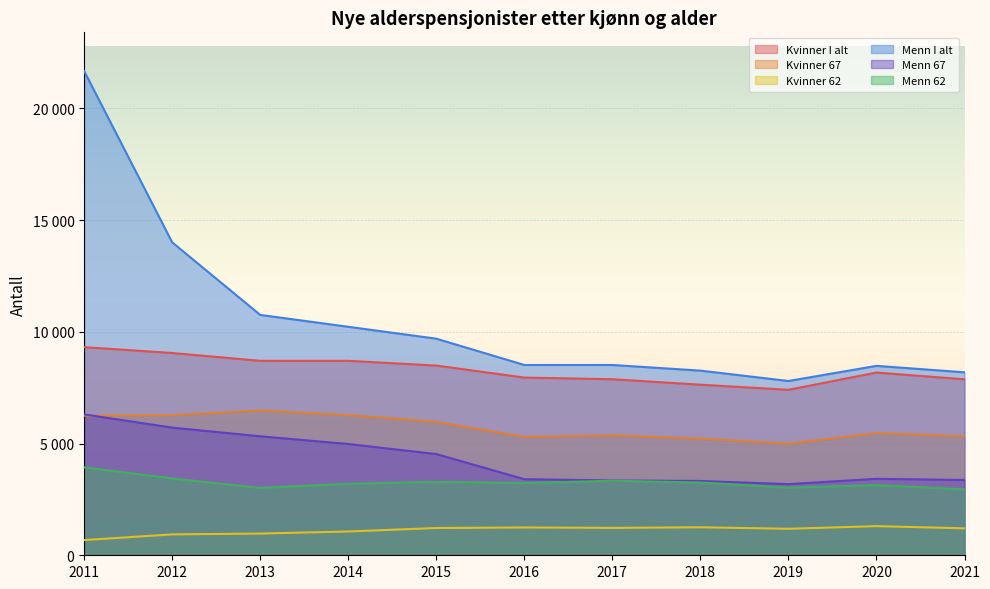

Rank the categories by Menn I alt value from lowest to highest.

2019, 2021, 2018, 2020, 2016, 2017, 2015, 2014, 2013, 2012, 2011